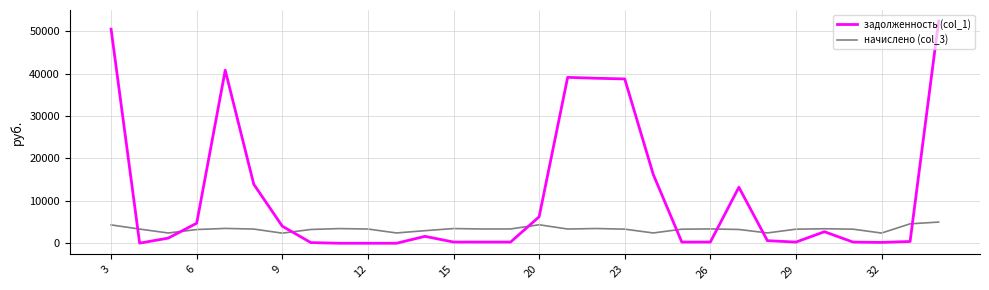

True or false: начислено (col_3) has more than 1 points higher than both neighbors.

True